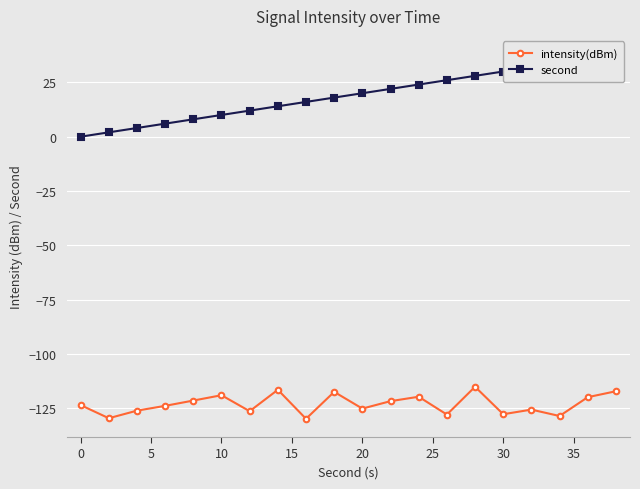

The value of intensity(dBm) at 0 is -123.5. True or false?

True